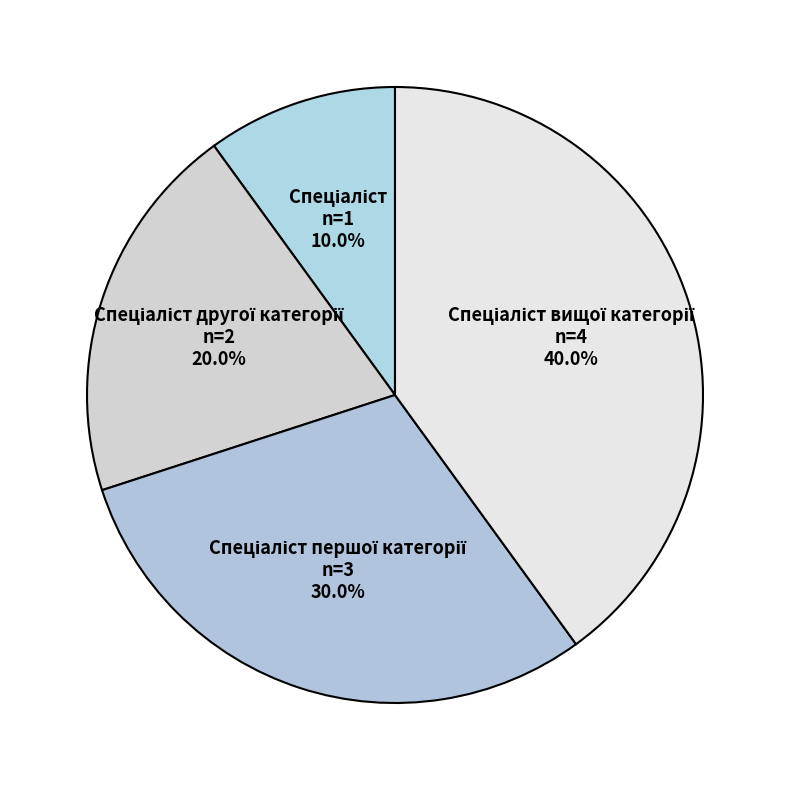

How many slices are in this pie chart?

4